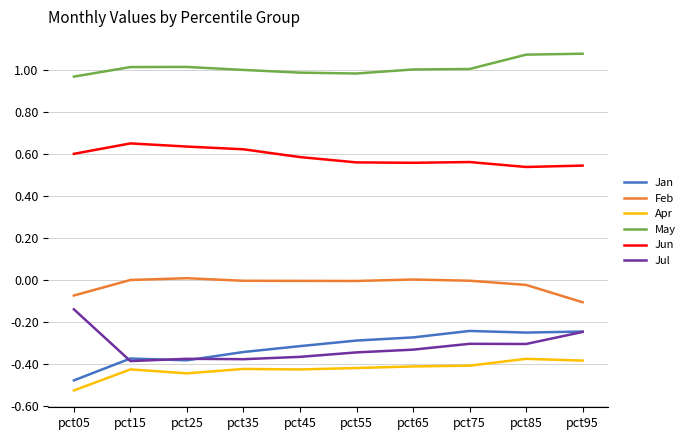

Is the value of Apr at pct75 greater than the value of Jun at pct75?

No